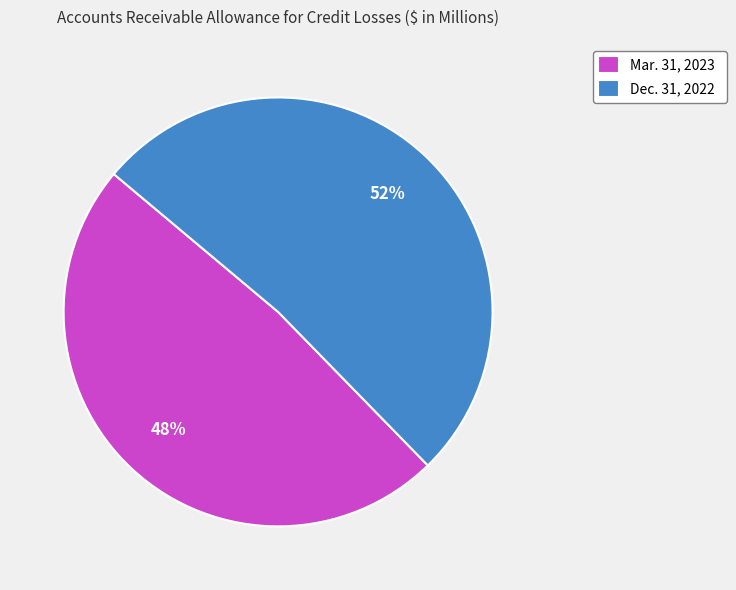

The Mar. 31, 2023 slice represents 41% of the pie. True or false?

False